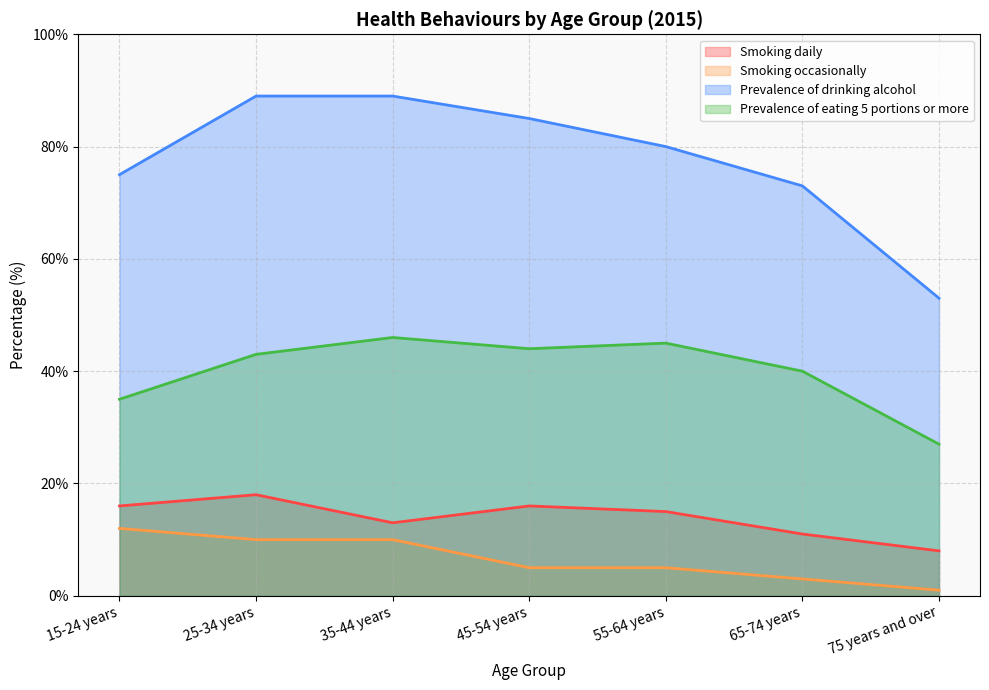

Does the chart have visible grid lines?

Yes